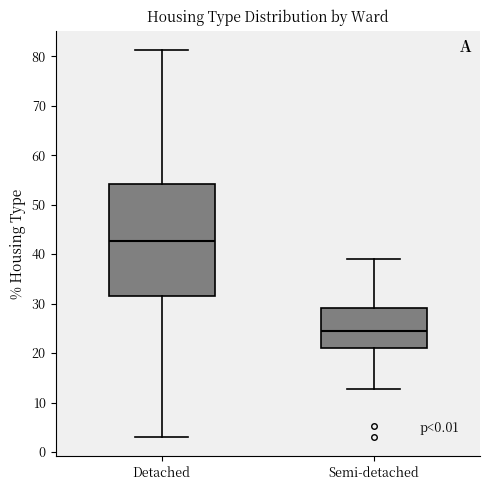

Reading left to right, read every box against the y-axis: the position of its median line, the range the box covers, and the ends of its whiskers. The values are not printed on the chart, so give them approximately, as read against the axis.

Detached: median 43, box 31 to 54, whiskers 3 to 81
Semi-detached: median 24, box 21 to 29, whiskers 13 to 39